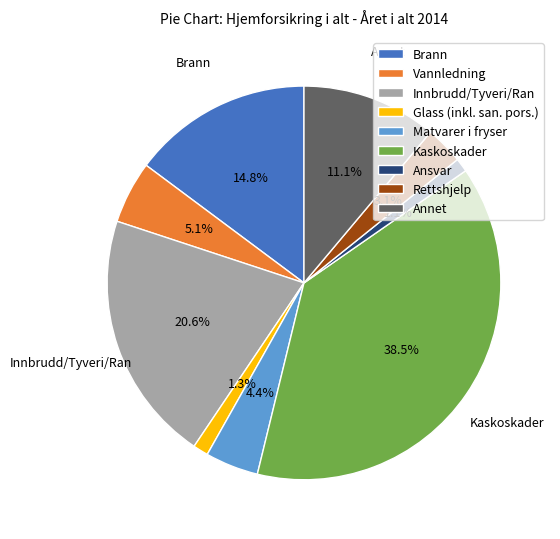

Count the number of slices in the pie.

9